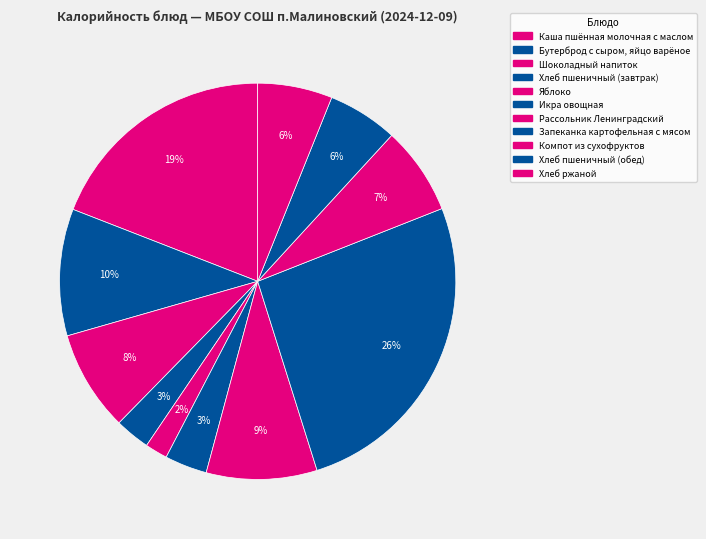

True or false: Хлеб ржаной accounts for 1% of the total.

False